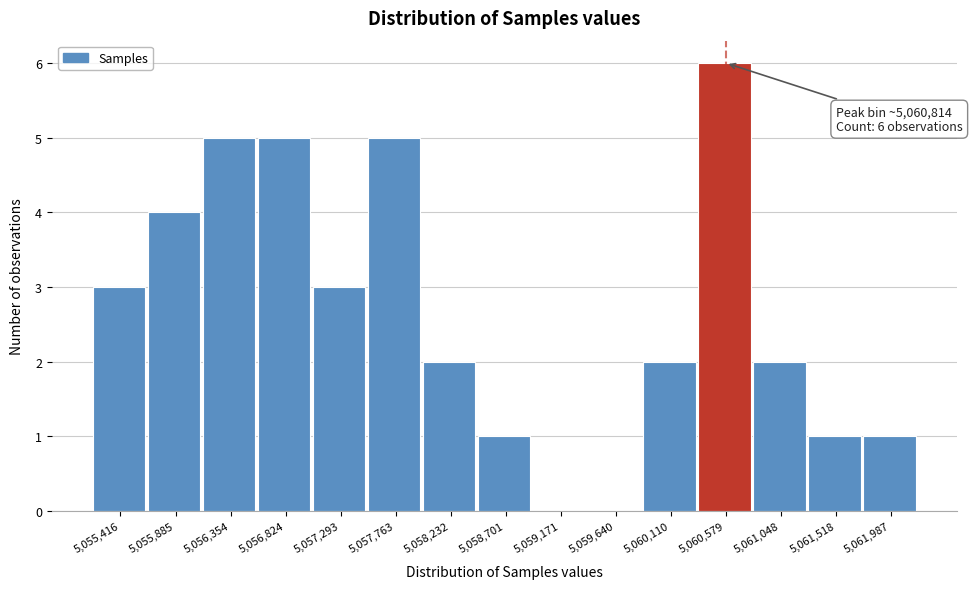

Reading right to left, what are all the values shown in this chart?

5,061,987=1	5,061,518=1	5,061,048=2	5,060,579=6	5,060,110=2	5,059,640=0	5,059,171=0	5,058,701=1	5,058,232=2	5,057,763=5	5,057,293=3	5,056,824=5	5,056,354=5	5,055,885=4	5,055,416=3